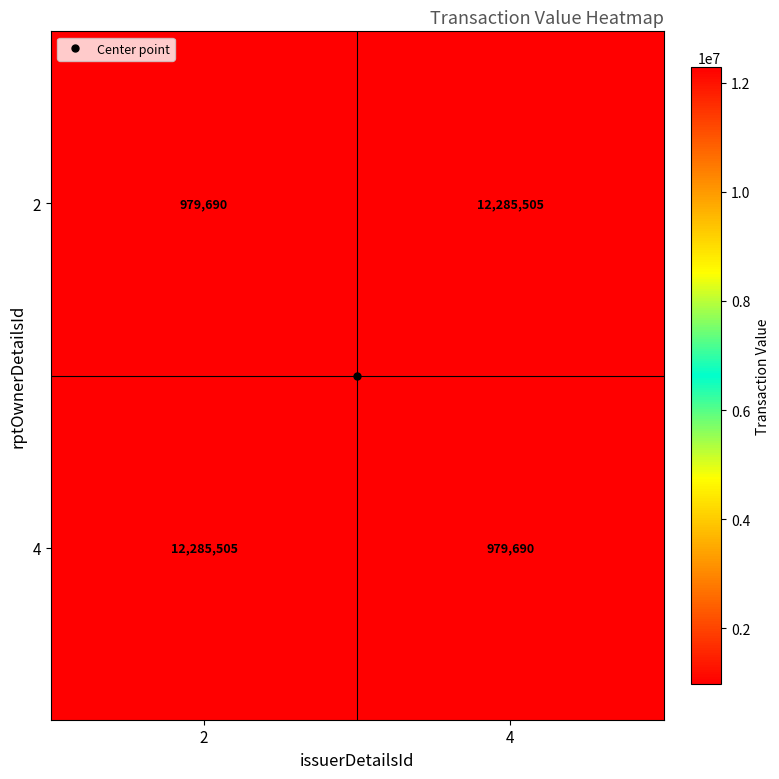

The 2 series shows 21659441 at 4. True or false?

False